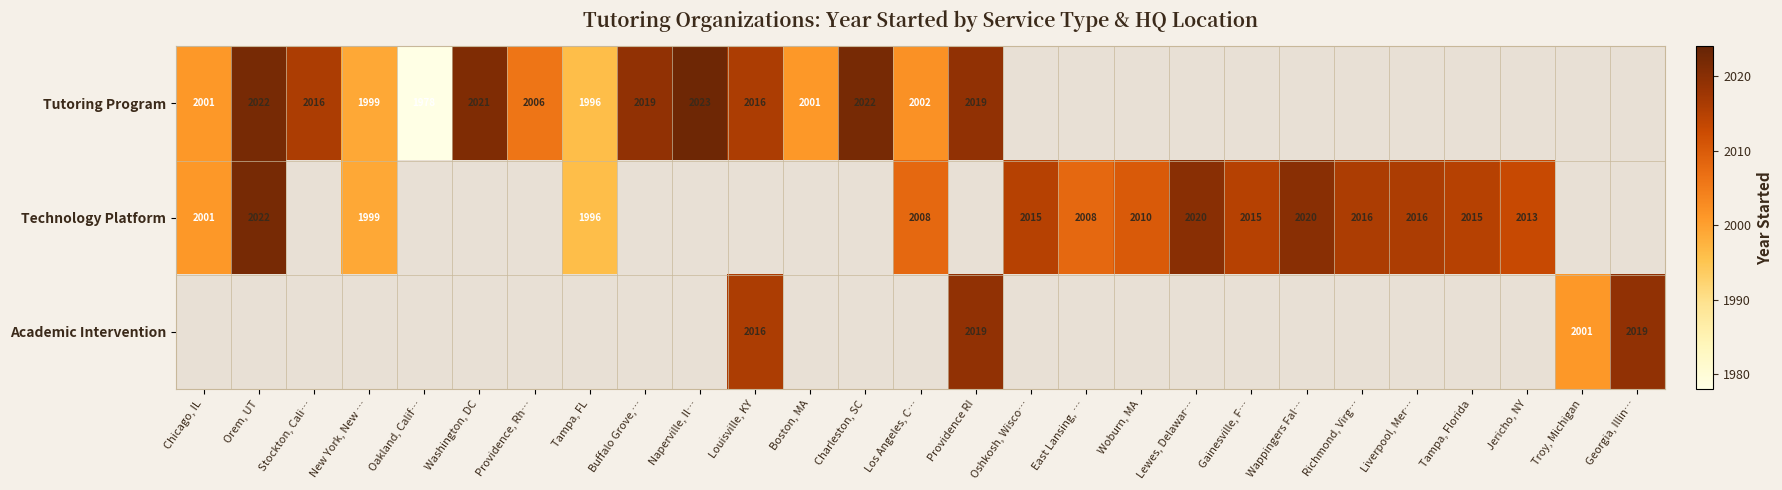

True or false: Technology Platform has a value of 3099 at Los Angeles, C….

False